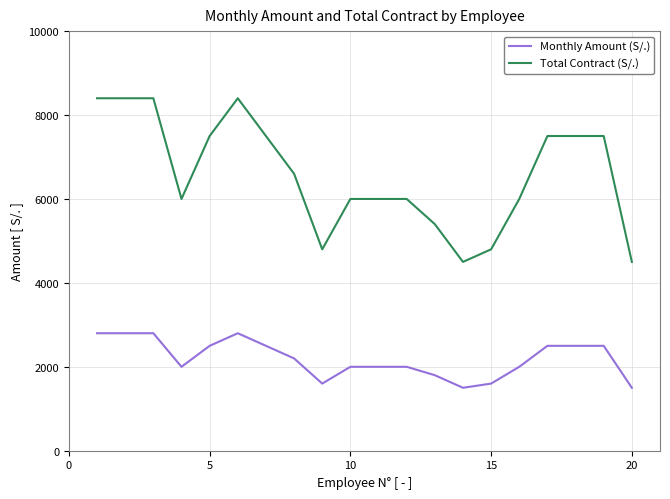

What is the average value of the Monthly Amount (S/.) series?

2195